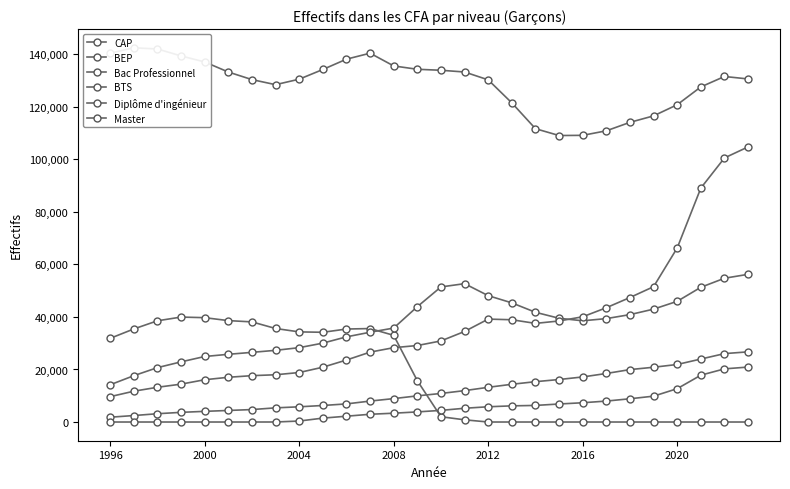

Rank the series at 10 from lowest to highest value.

Master, Diplôme d'ingénieur, BTS, Bac Professionnel, BEP, CAP